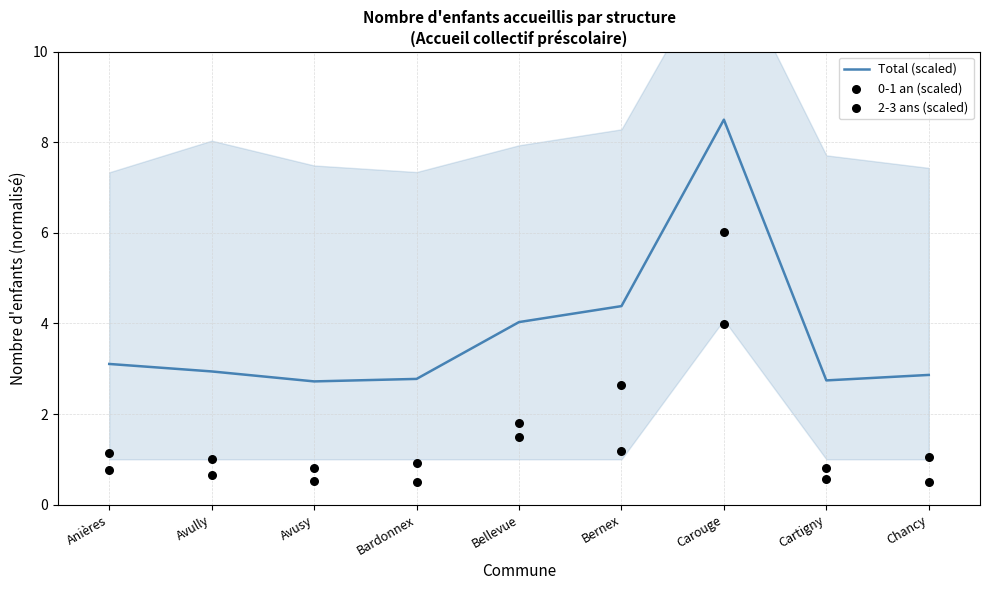

Which series contains the lowest Y value?

0-1 an (scaled)